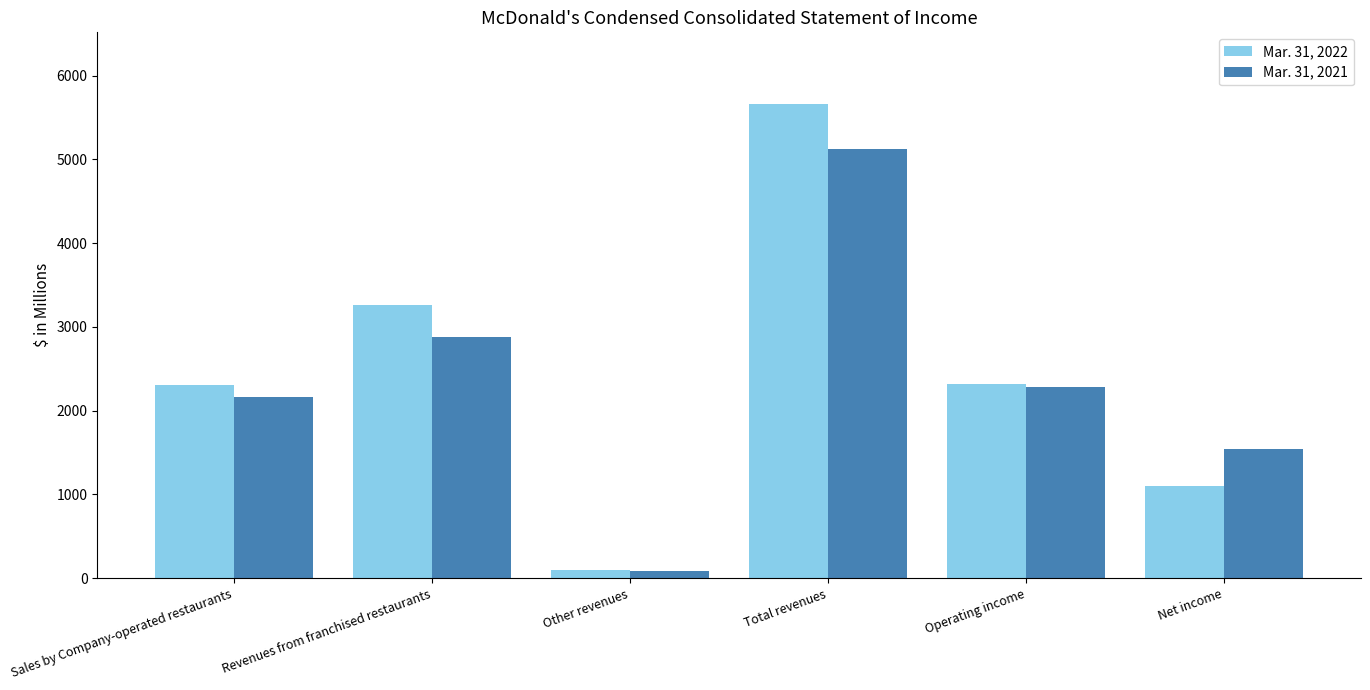

The Mar. 31, 2021 series shows 3692.3 at Sales by Company-operated restaurants. True or false?

False